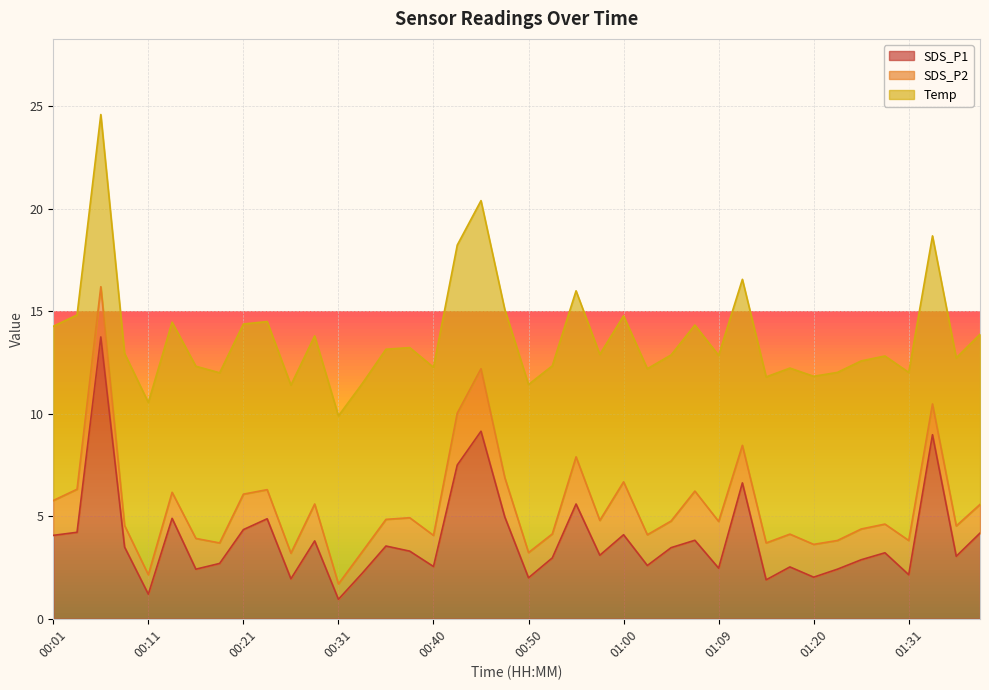

What is the sum of all SDS_P2 values?

65.6